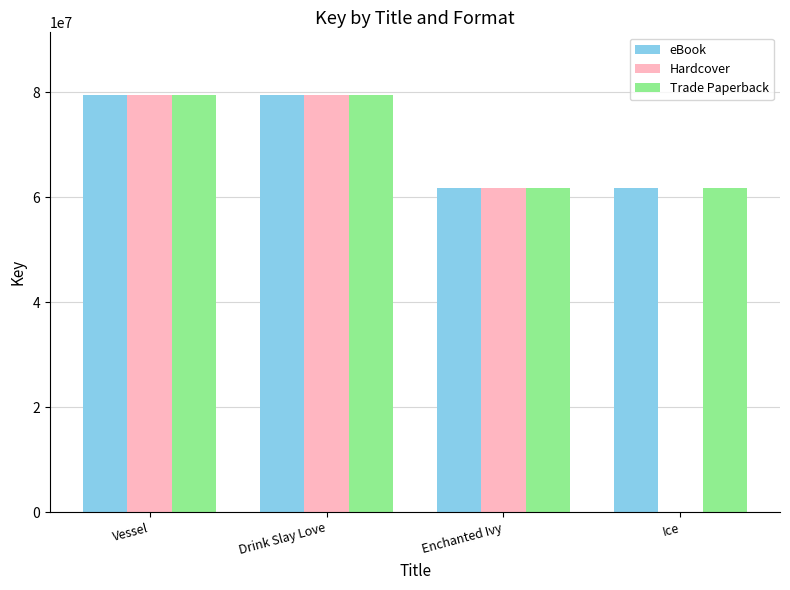

The Trade Paperback series shows 137490705 at Drink Slay Love. True or false?

False